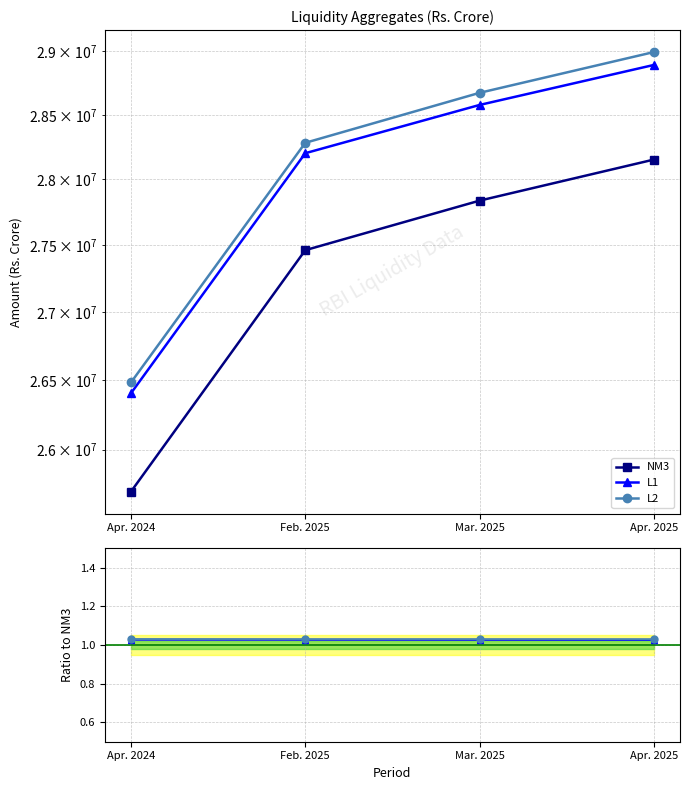

True or false: L1 and NM3 cross at least once.

False